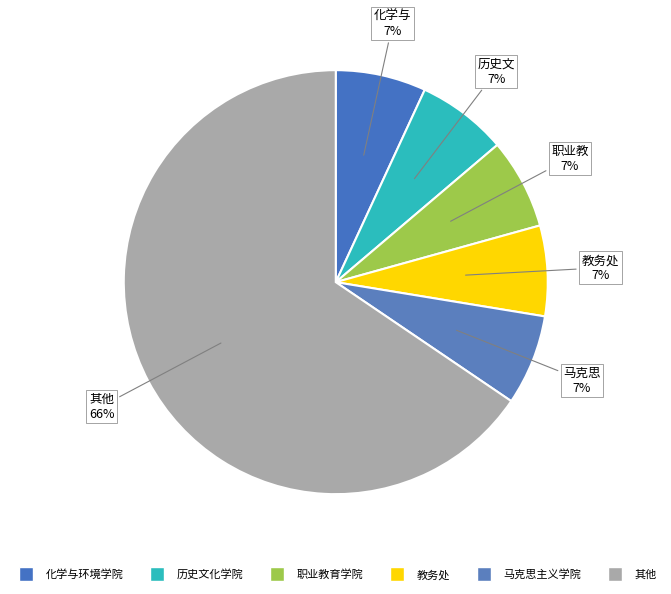

To the nearest percent, what is the average slice percentage?

17%